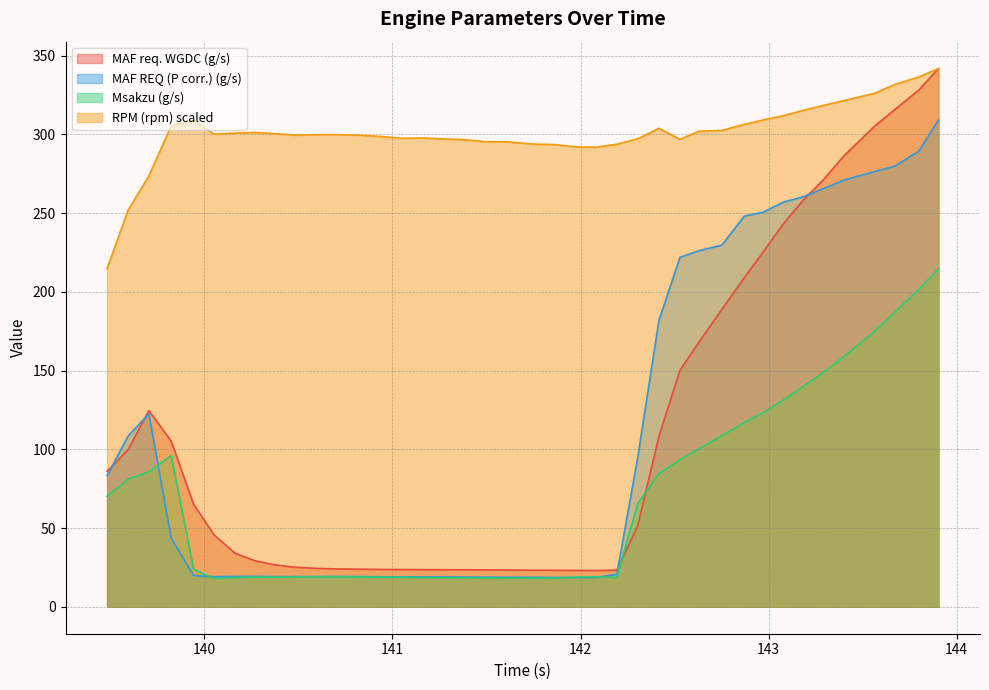

Where is MAF REQ (P corr.) (g/s) nearest to the value 163?

142.417